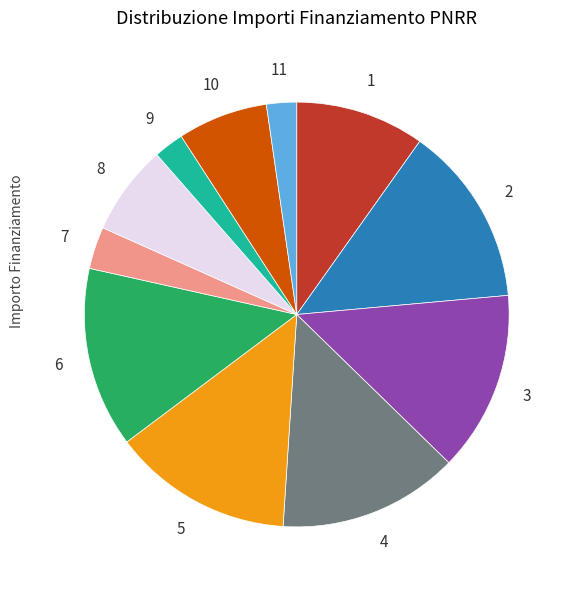

Does any single category account for the majority?

No